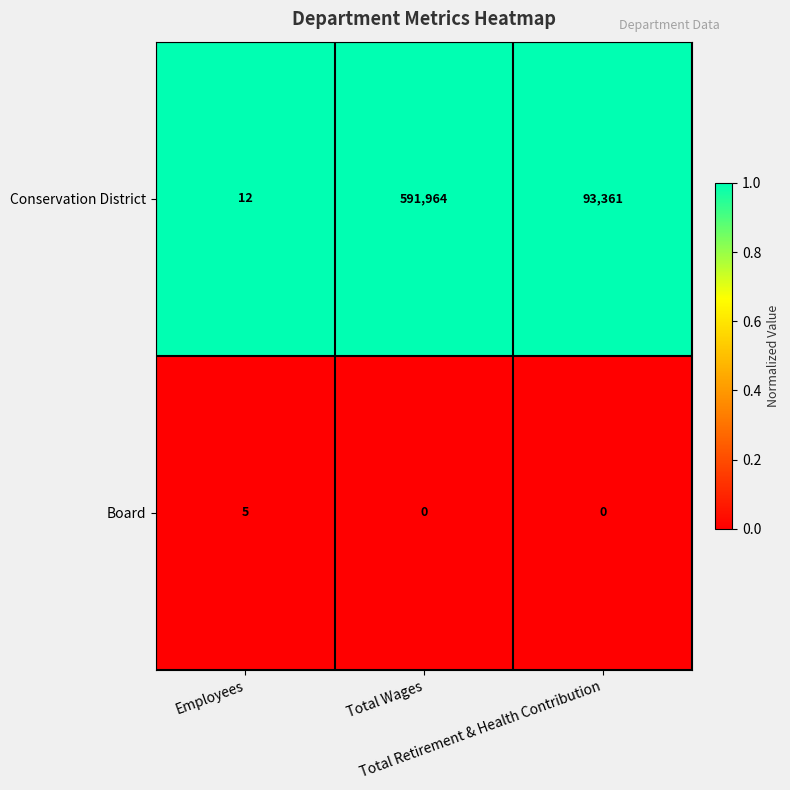

List the series in order of their peak value, highest first.

Conservation District, Board